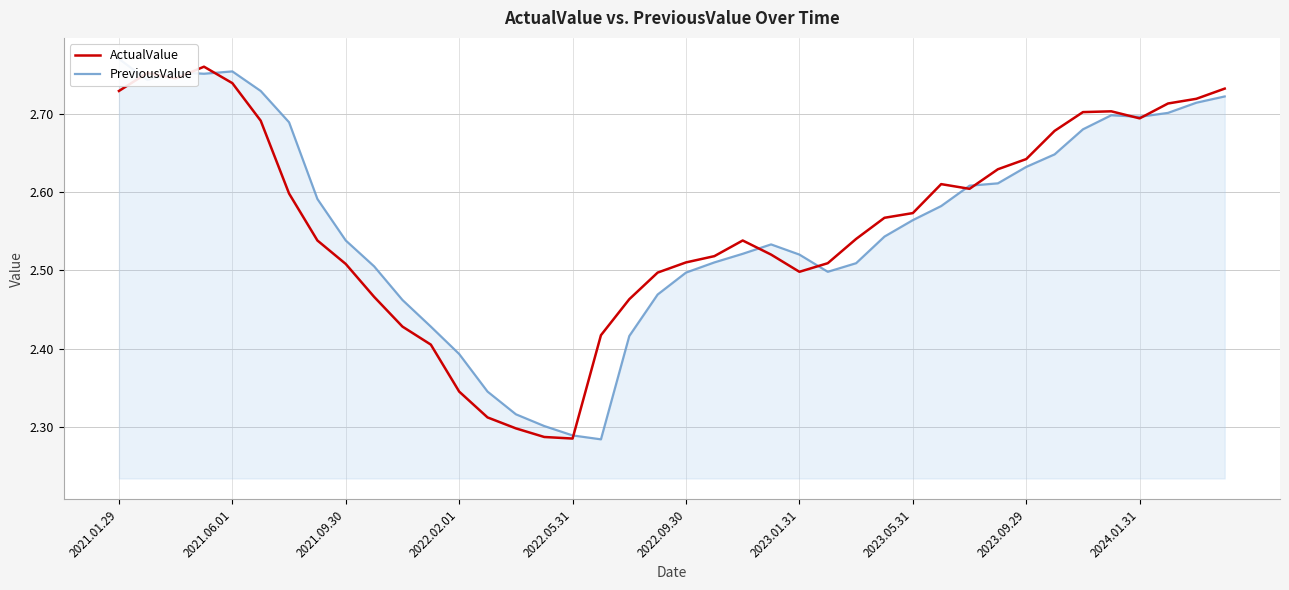

Which series has the widest spread of values?

PreviousValue